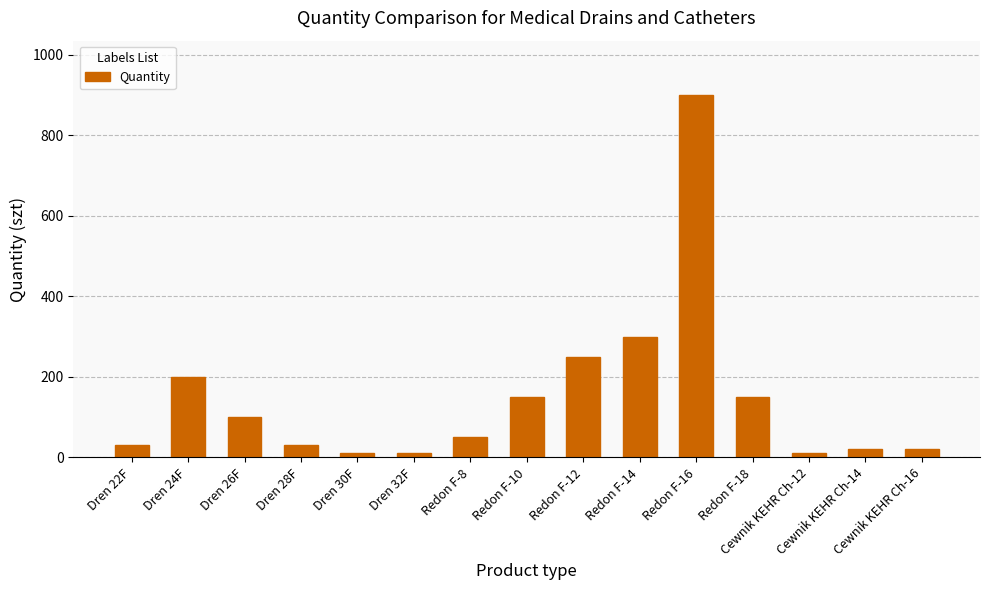

At which label is the value closest to 455?

Redon F-14